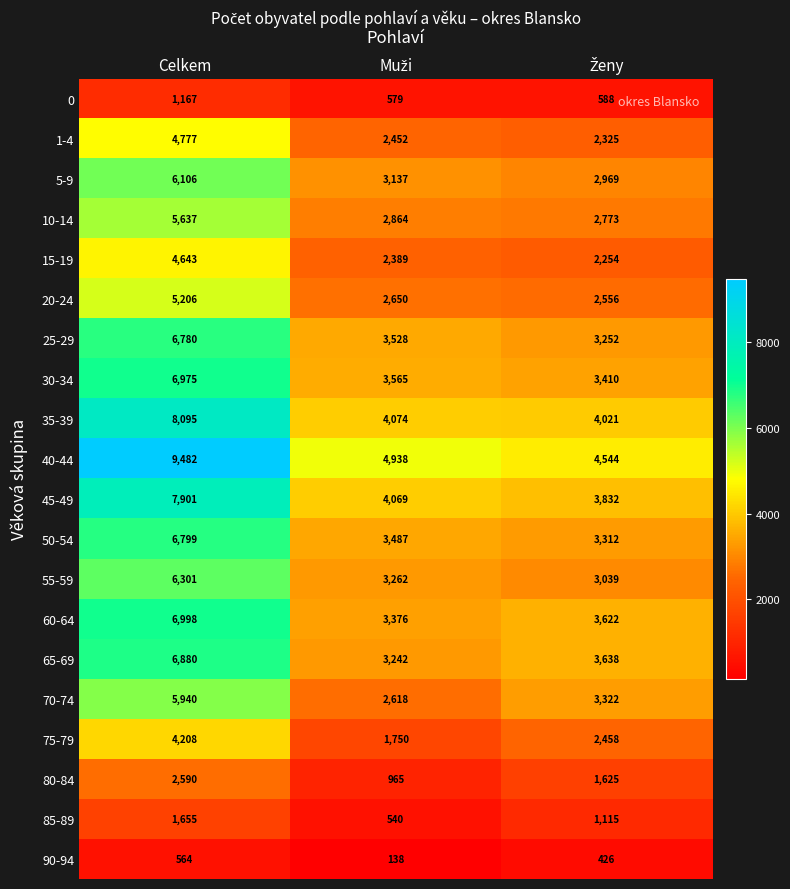

Is it true that 55-59 equals 3649 at Celkem?

False